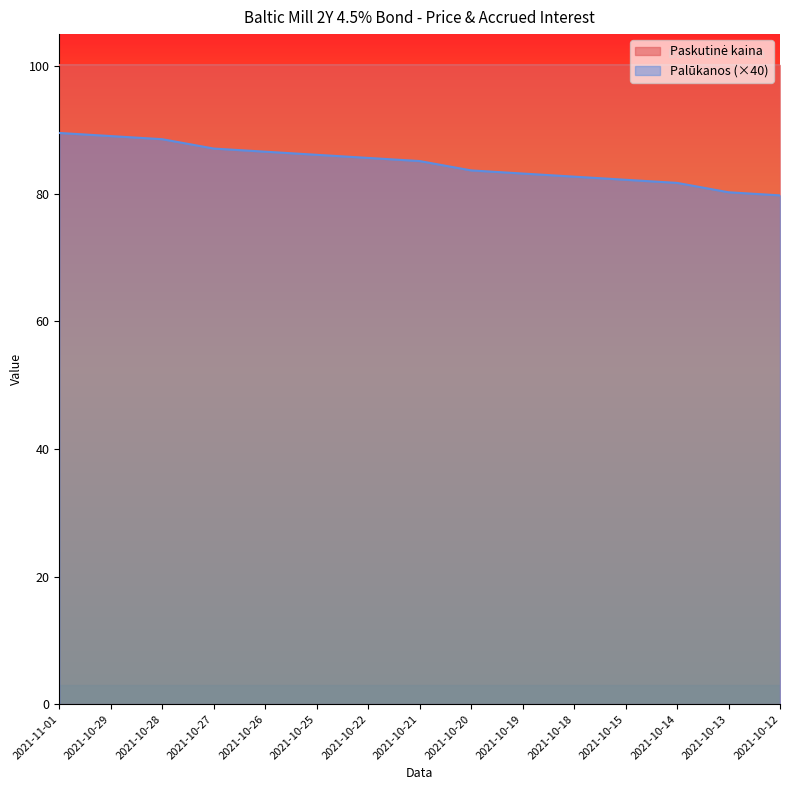

List the labels in order of value, largest first.

2021-11-01, 2021-10-29, 2021-10-28, 2021-10-27, 2021-10-26, 2021-10-25, 2021-10-22, 2021-10-21, 2021-10-20, 2021-10-19, 2021-10-18, 2021-10-15, 2021-10-14, 2021-10-13, 2021-10-12